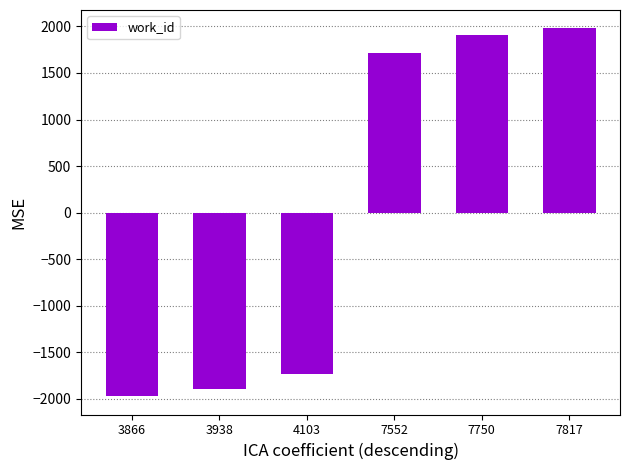

Reading left to right, transcribe all the data shown in this chart.

-1971.7	-1899.7	-1734.7	1714.3	1912.3	1979.3